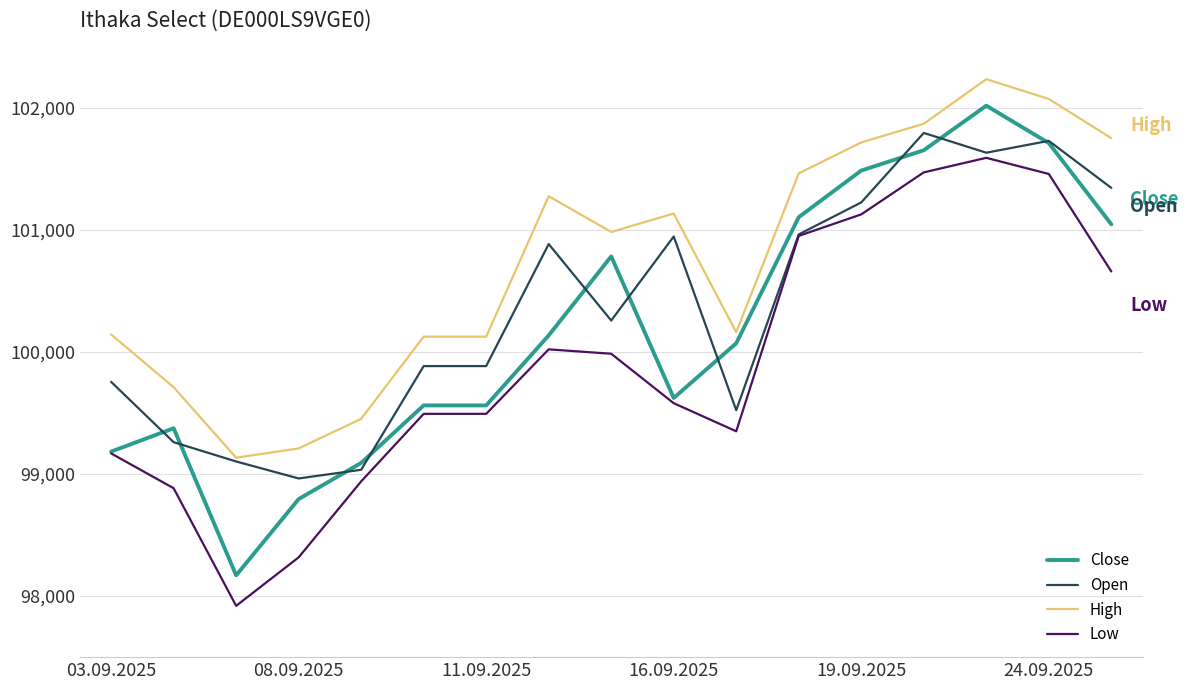

Which series has the largest total across all categories?

High